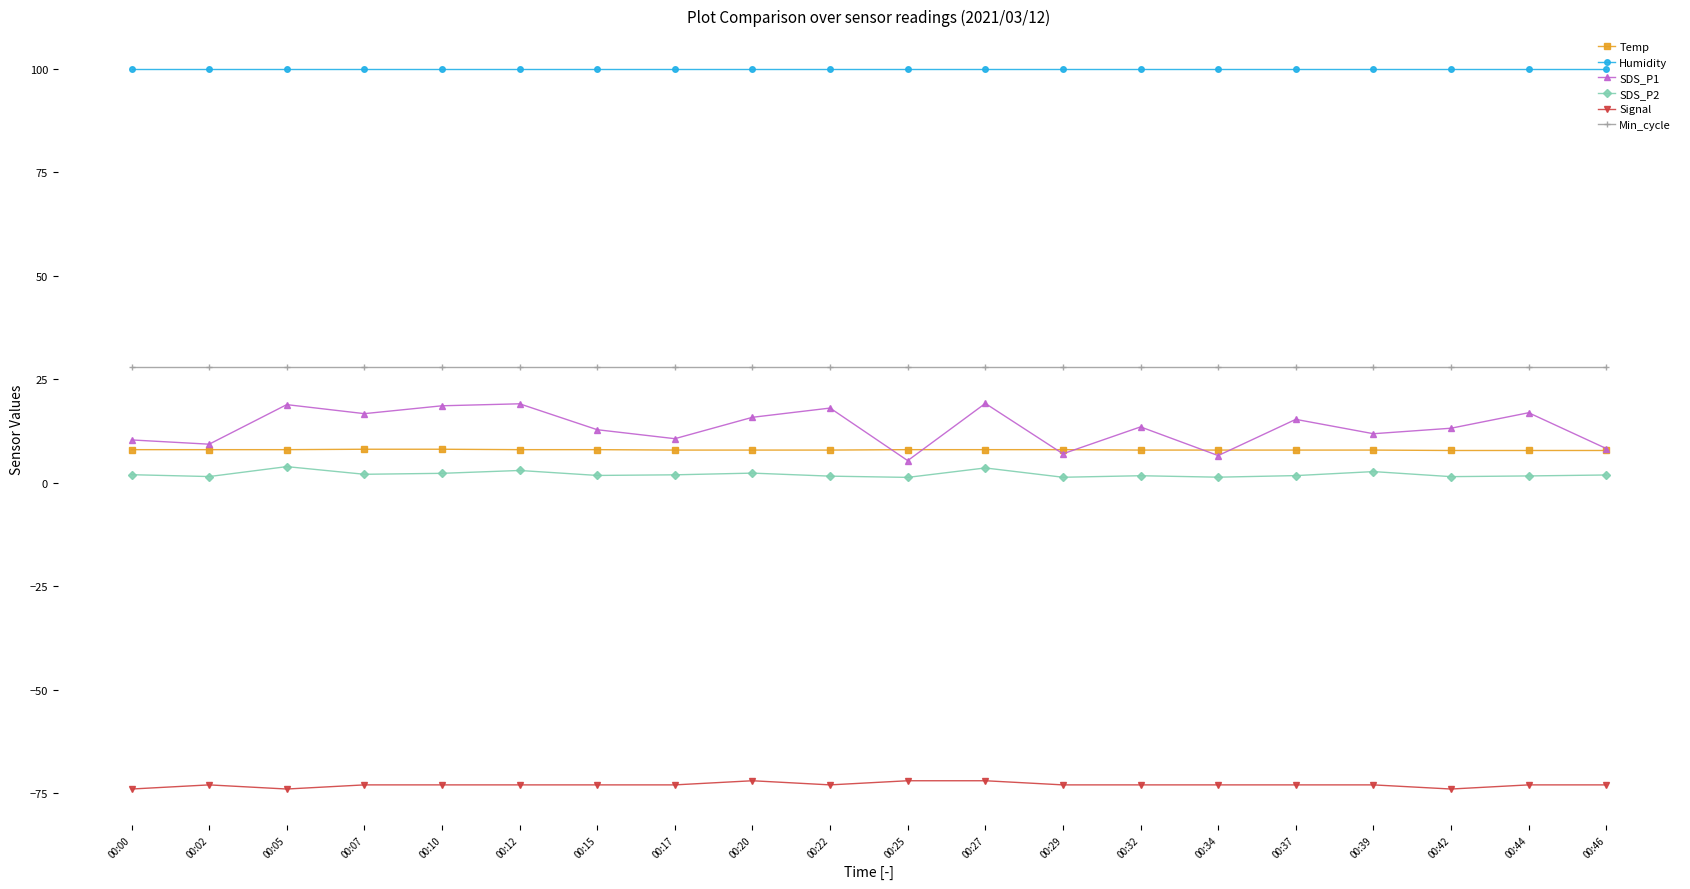

The value of Temp at 00:02 is 8.0. True or false?

True